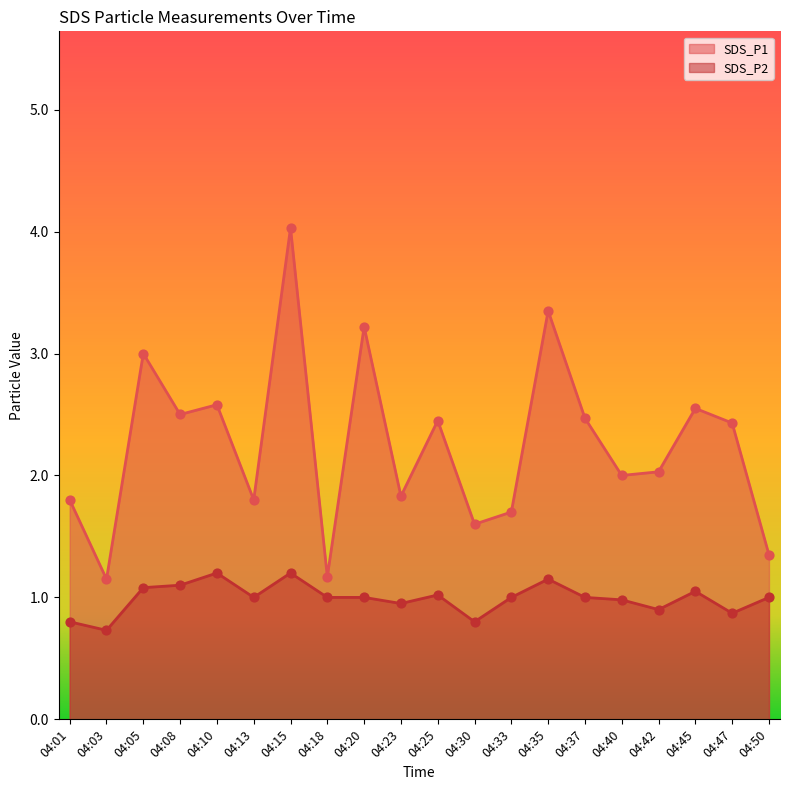

At which category is the sum across all series the highest?

04:15